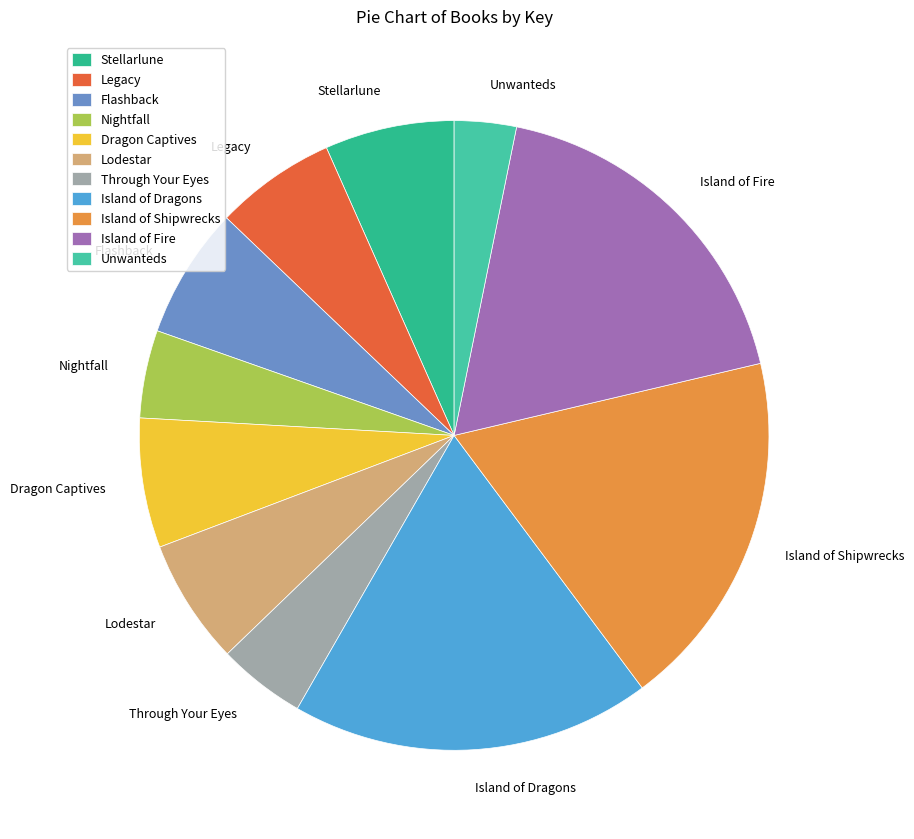

Between Island of Shipwrecks and Flashback, which is larger?

Island of Shipwrecks